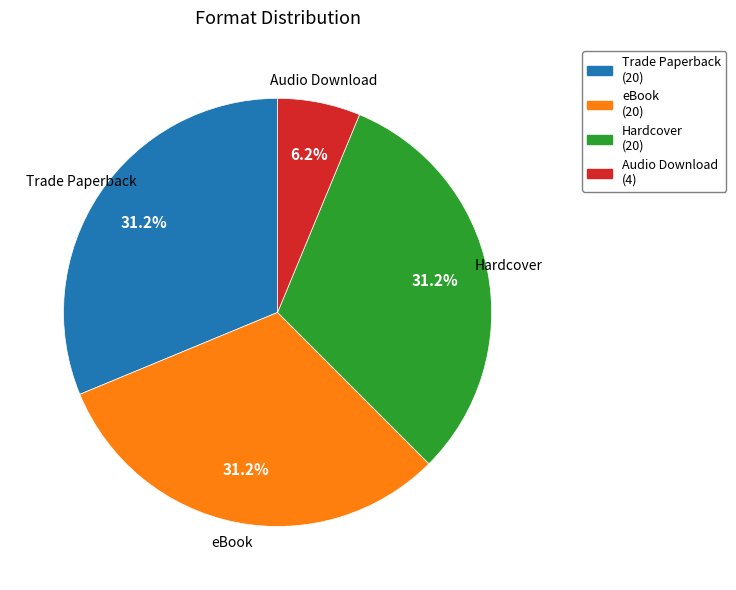

To the nearest percent, what is the difference between the largest and smallest slice percentages?

25%